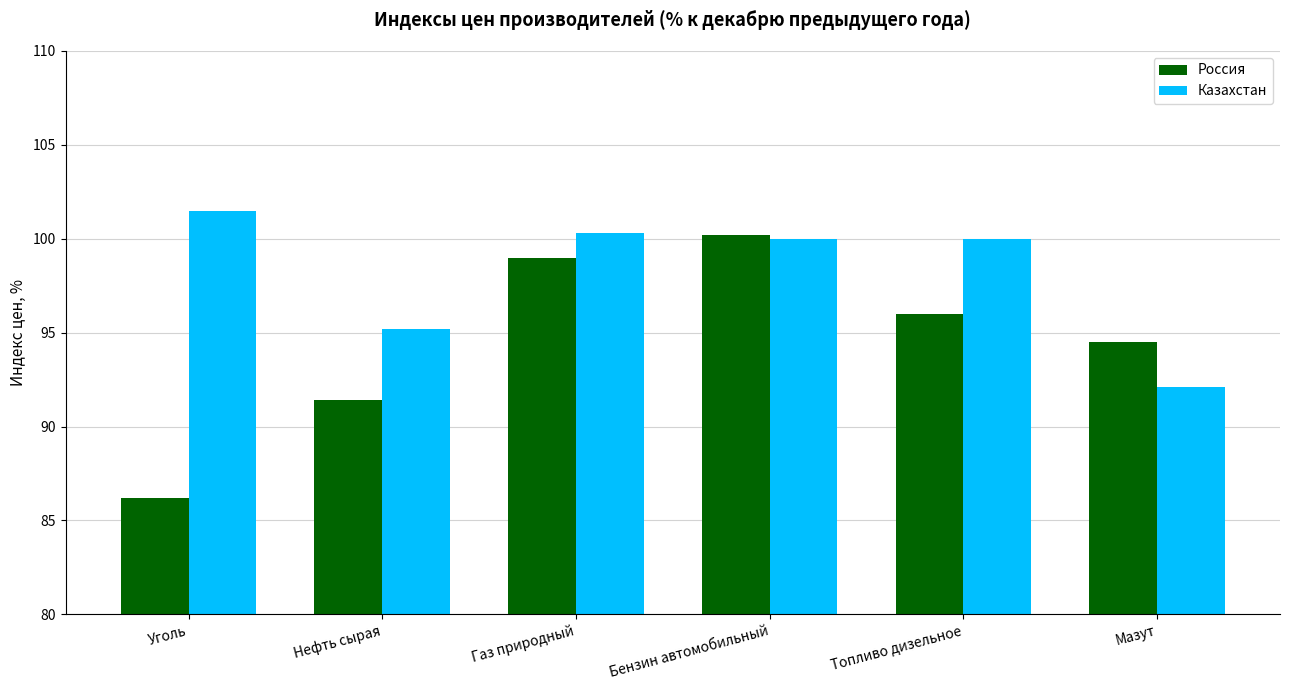

True or false: Казахстан has a value of 137.9 at Нефть сырая.

False